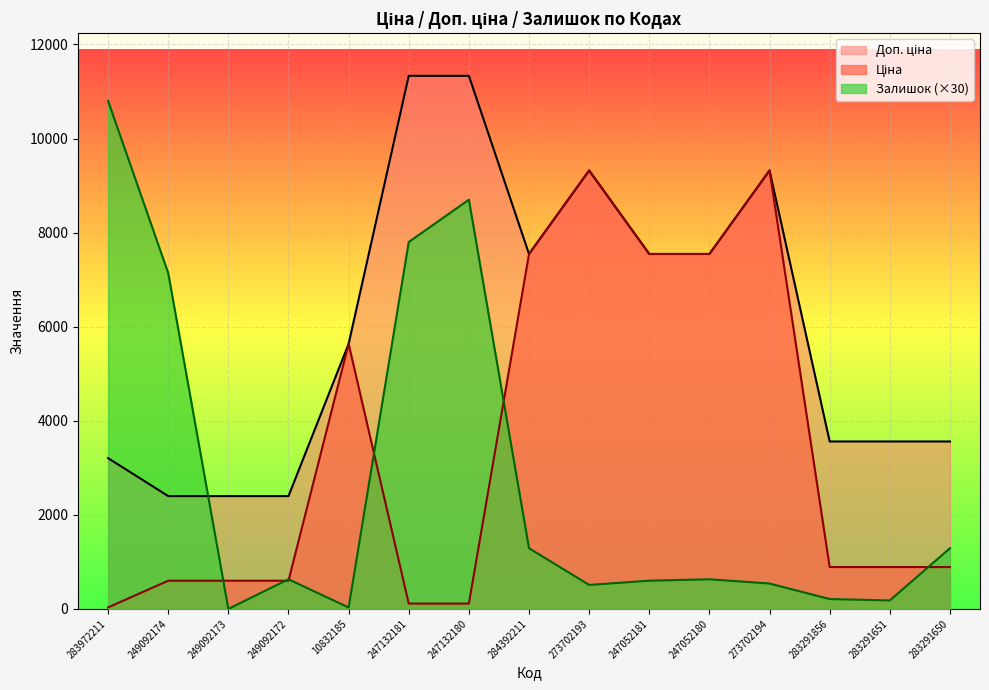

What position from the right is 247132180?

9